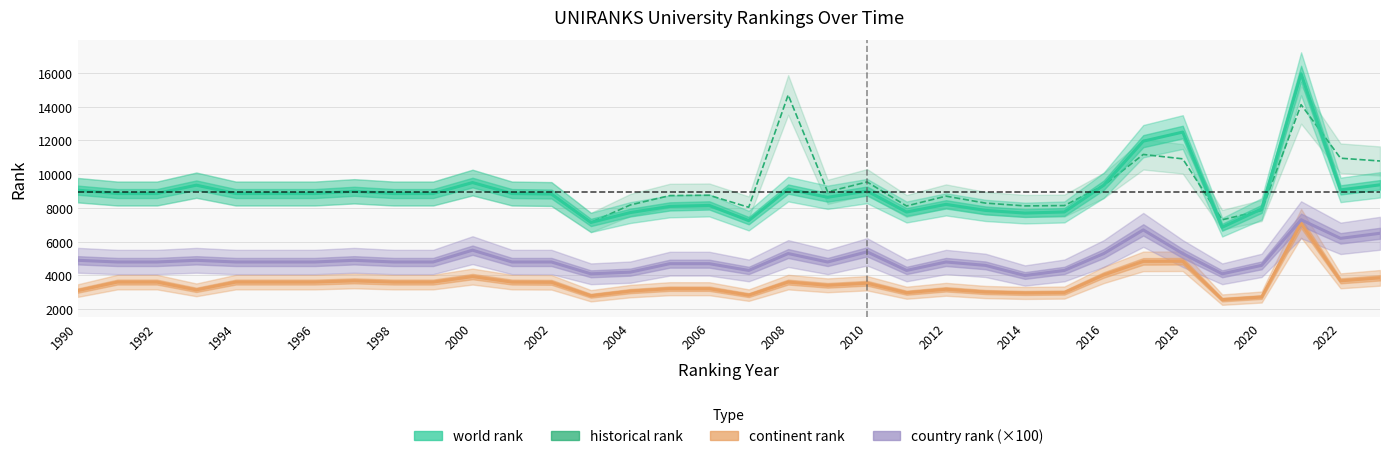

What are all the series names shown in the legend?

world rank, historical rank, continent rank, country rank (×100)